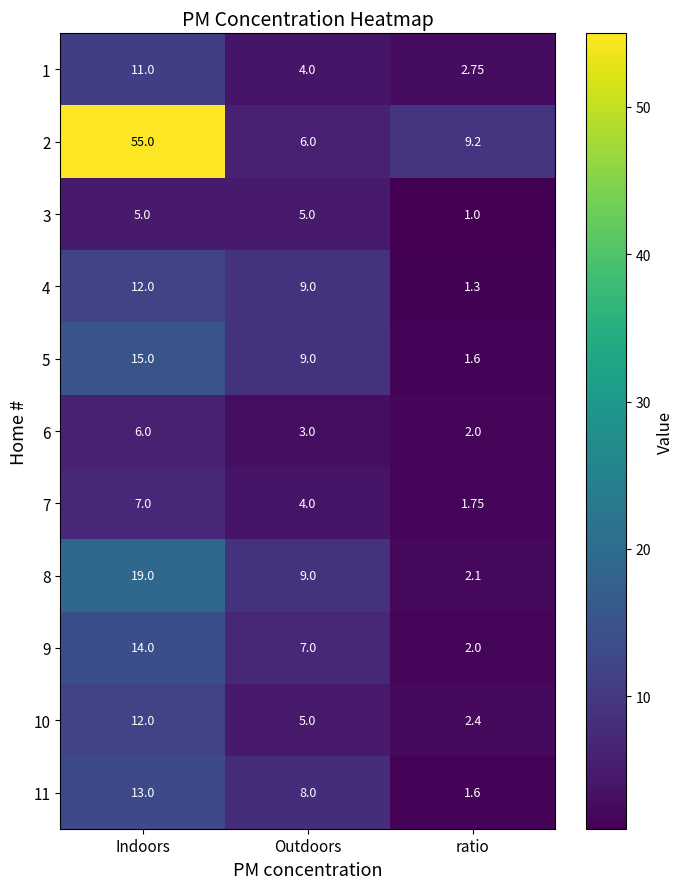

Count the number of categories in the chart.

3